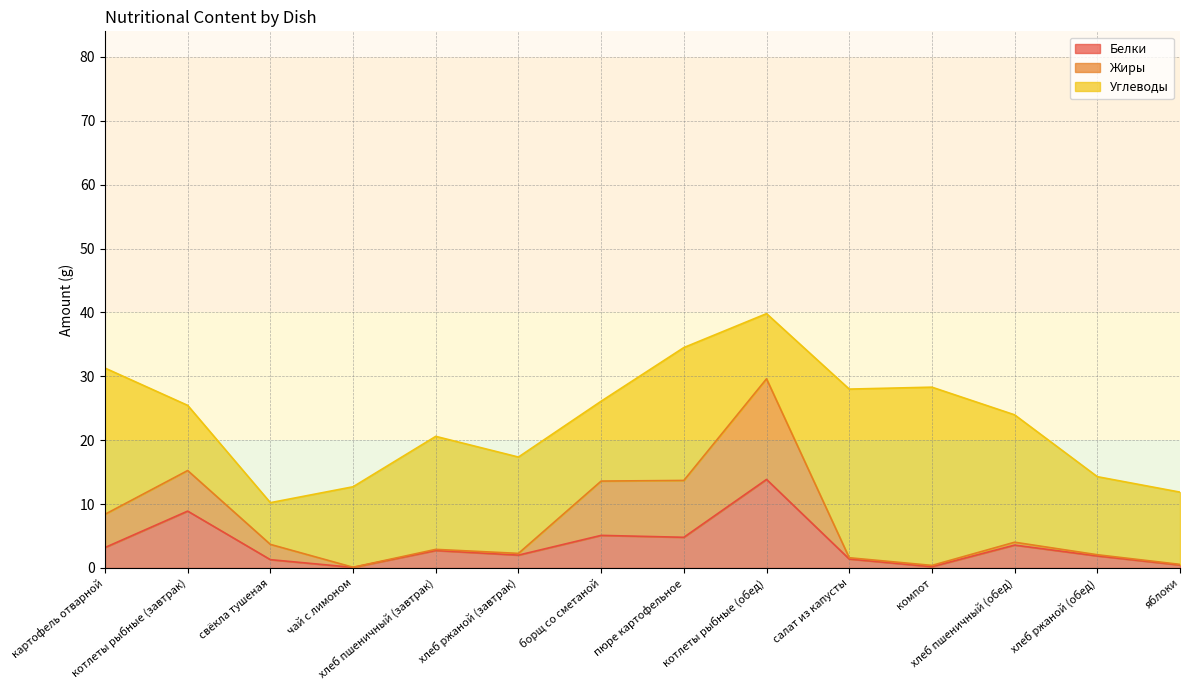

What is the difference between the highest and lowest values at картофель отварной?

19.7